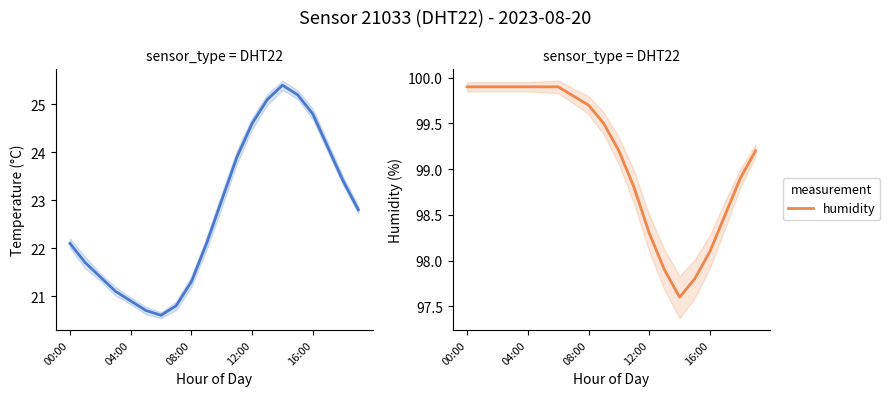

What is the spread (max minus min) of values at 11?

74.9